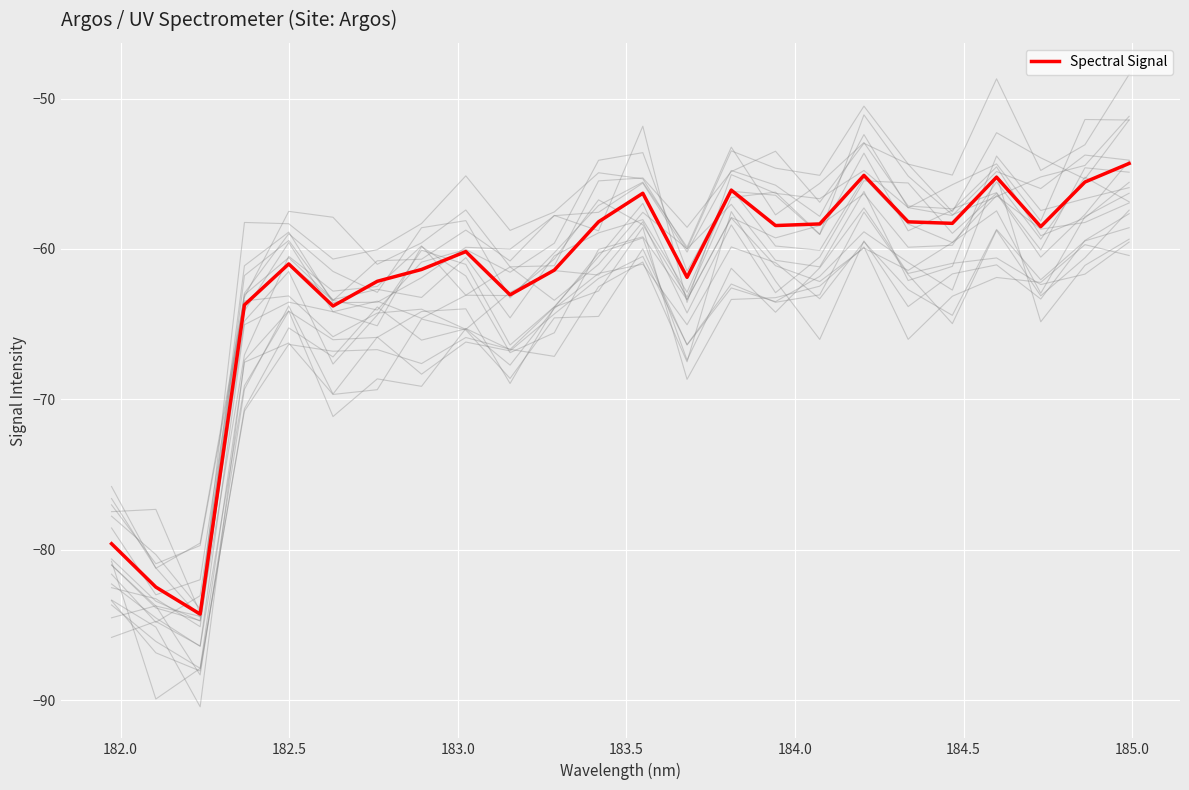

Count the number of data series in this chart.

1